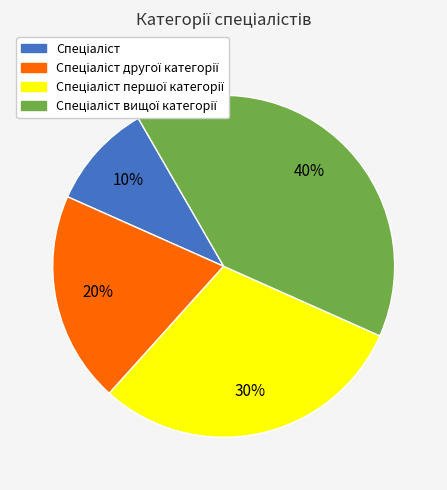

To the nearest percent, what is the average slice percentage?

25%